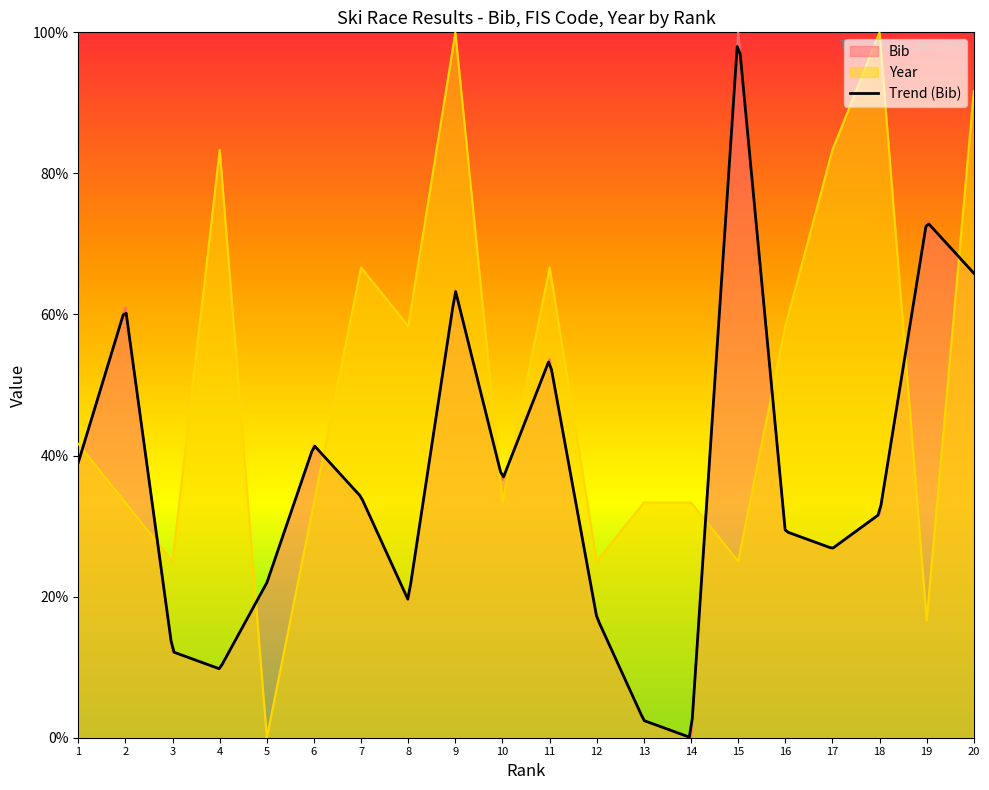

At which category is the sum across all series the highest?

9